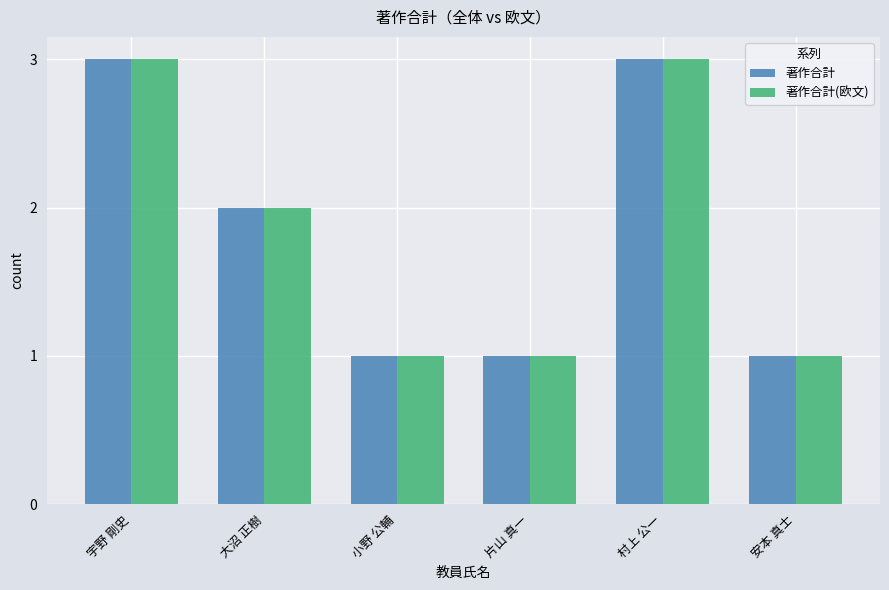

The value of 著作合計 at 大沼 正樹 is 1. True or false?

False